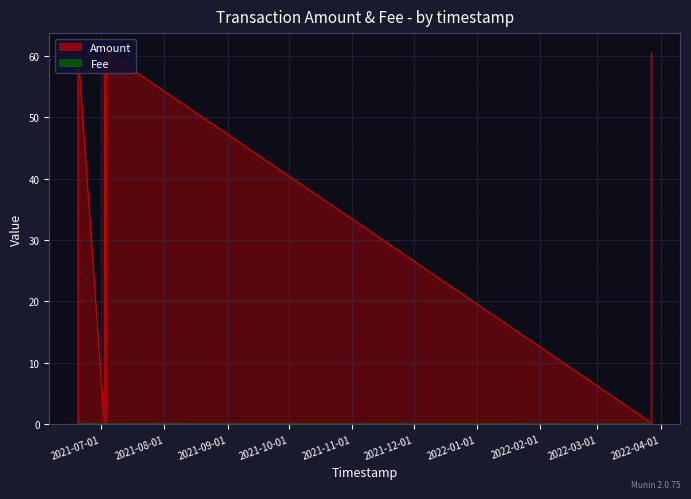

What is the difference between the maximum and minimum values?

60.7